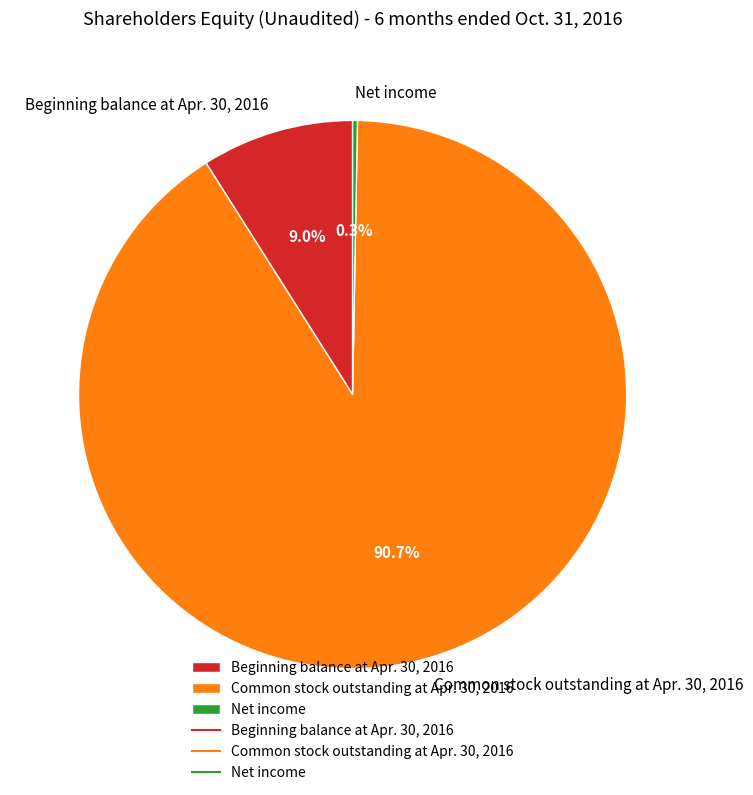

Count the number of slices in the pie.

3